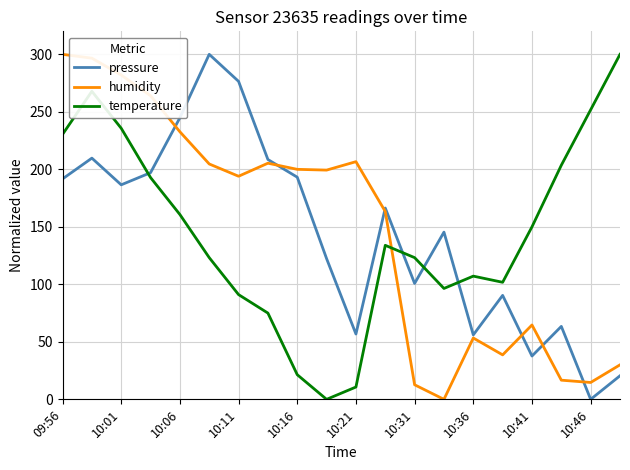

What is the highest value of the humidity series?

300.0